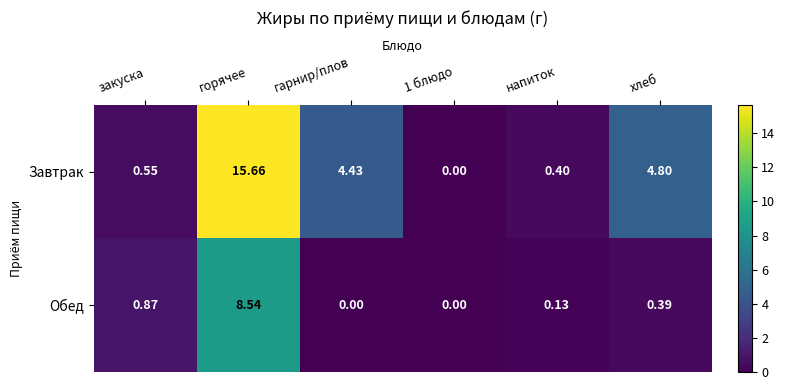

What is the difference between the highest and lowest values at напиток?

0.3